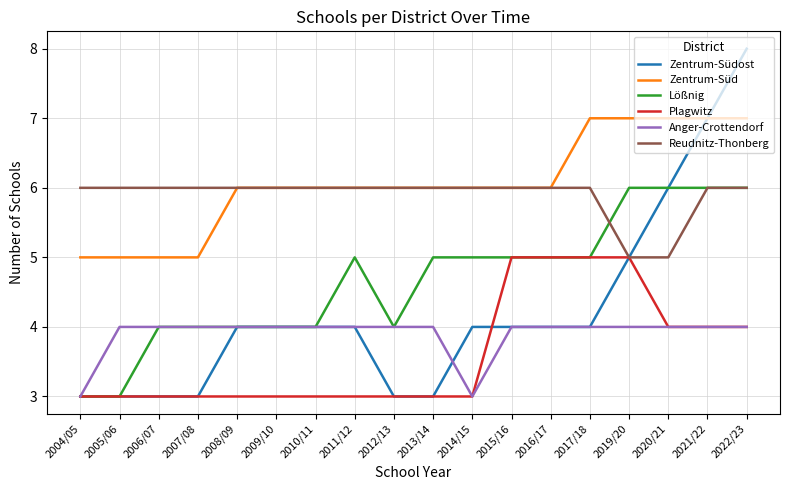

Which series has the widest spread of values?

Zentrum-Südost